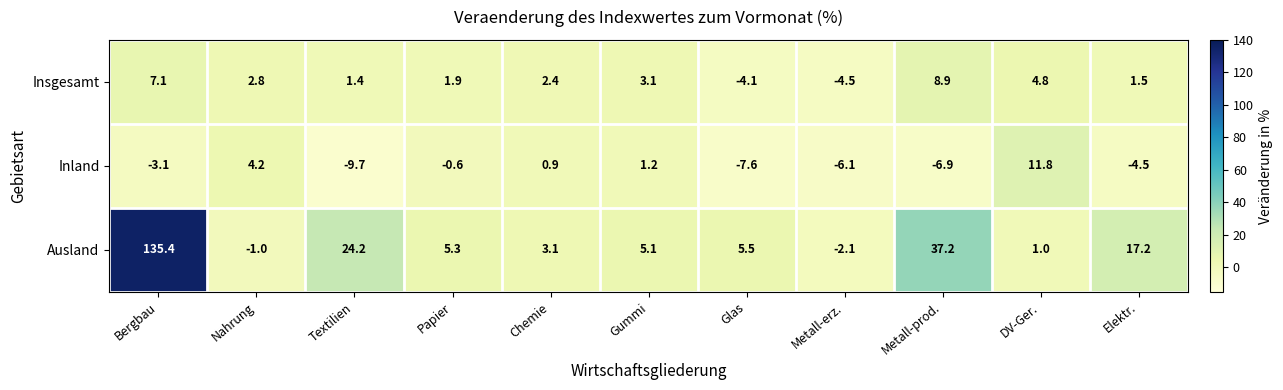

The value of Insgesamt at Gummi is 3.1. True or false?

True